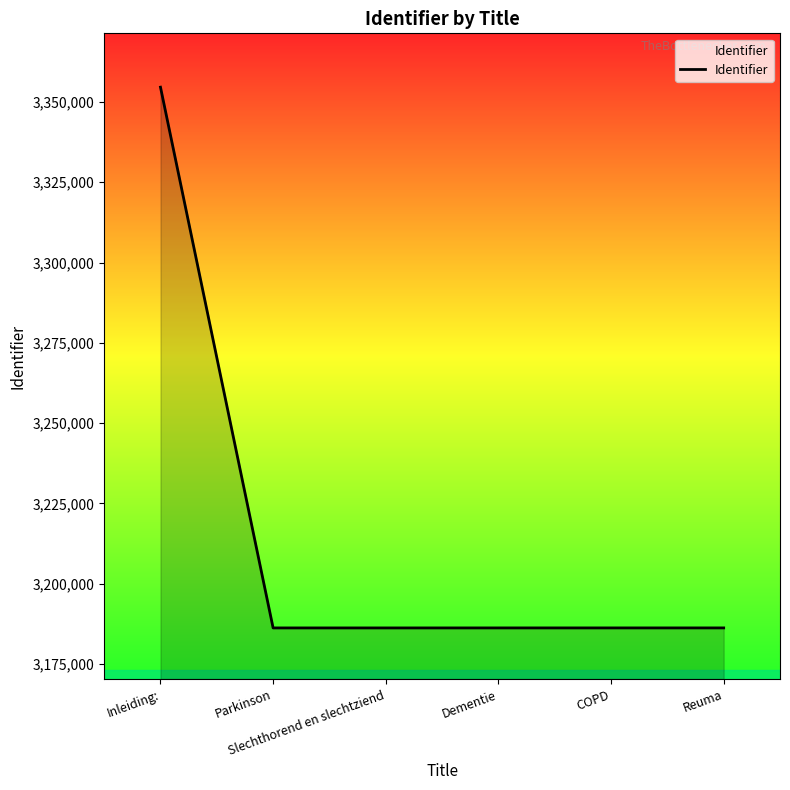

What is the smallest value displayed?

3186194